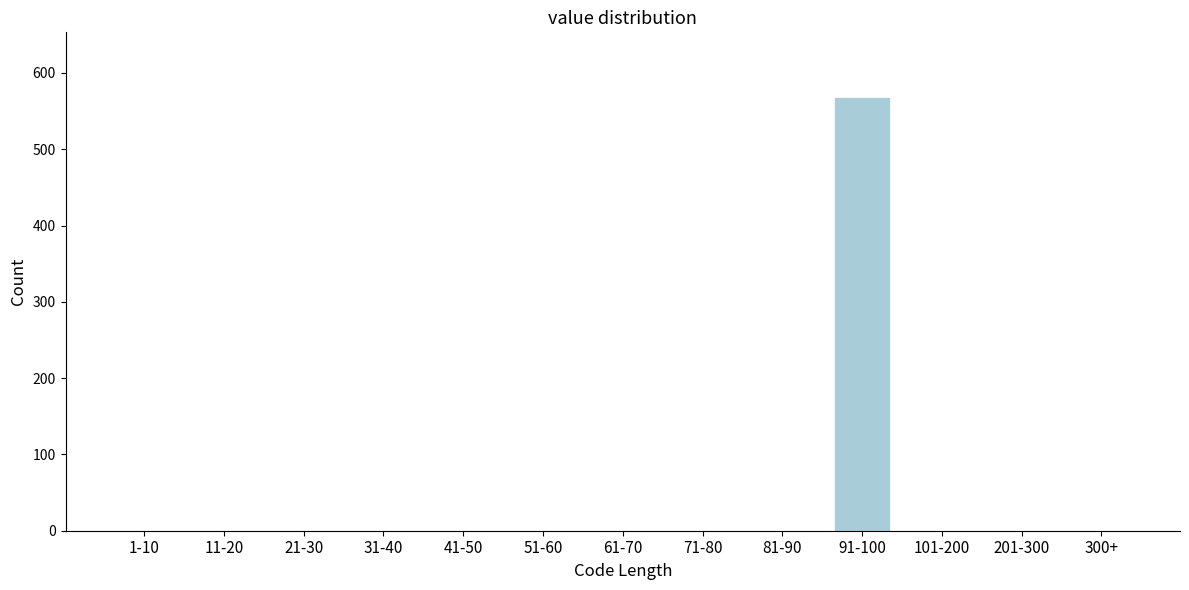

Reading left to right, what are all the values shown in this chart?

1-10=0	11-20=0	21-30=0	31-40=0	41-50=0	51-60=0	61-70=0	71-80=0	81-90=0	91-100=568	101-200=0	201-300=0	300+=0